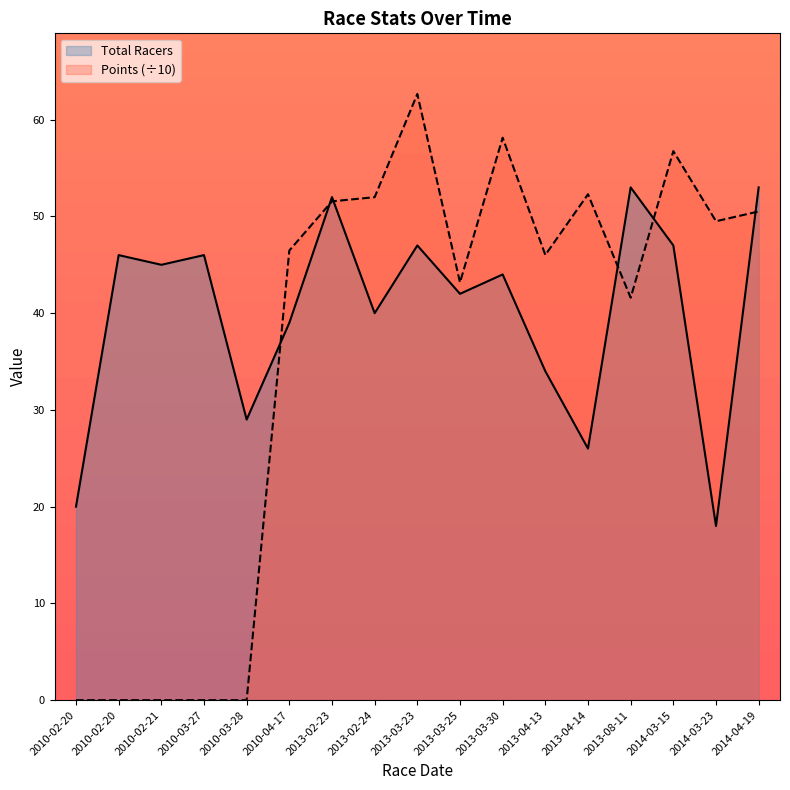

What is the sum of all Total Racers values?

681.0